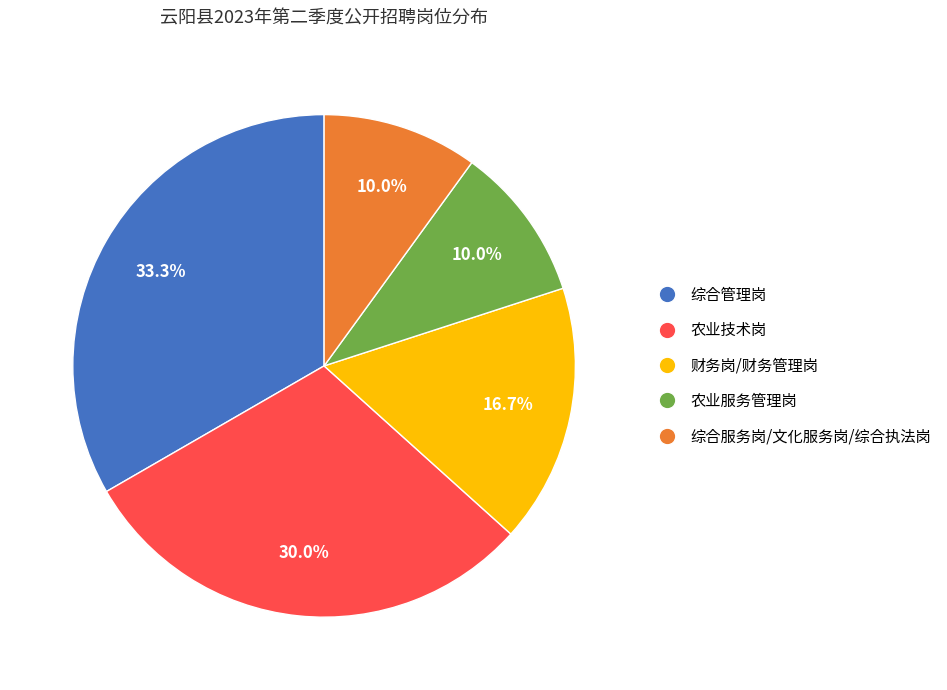

Is there a majority slice in this chart?

No